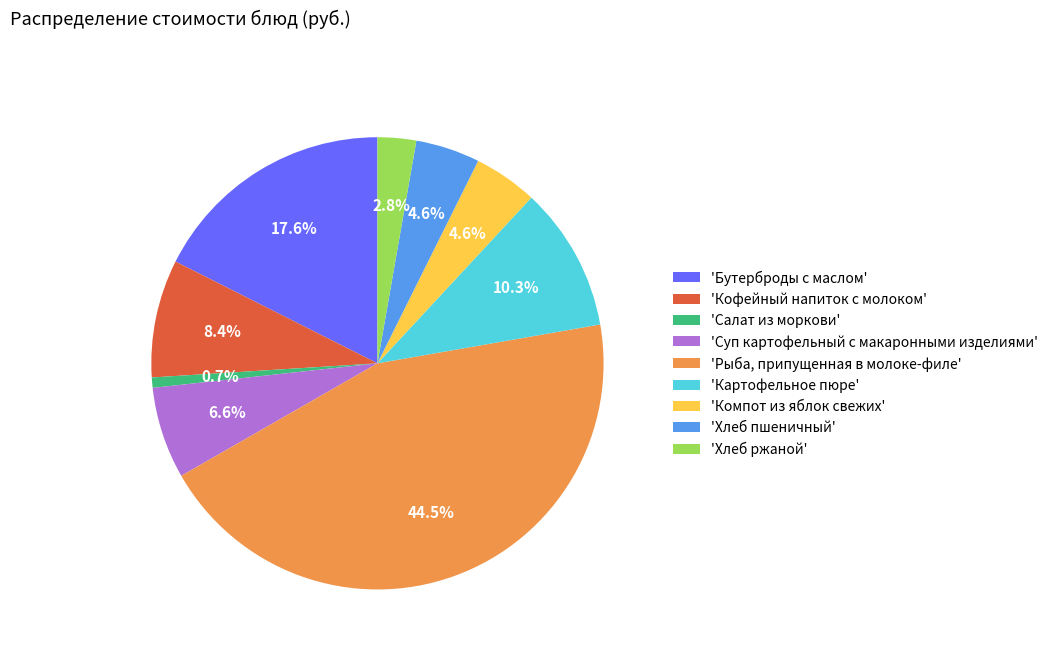

Which category has the biggest portion of the pie?

'Рыба, припущенная в молоке-филе'